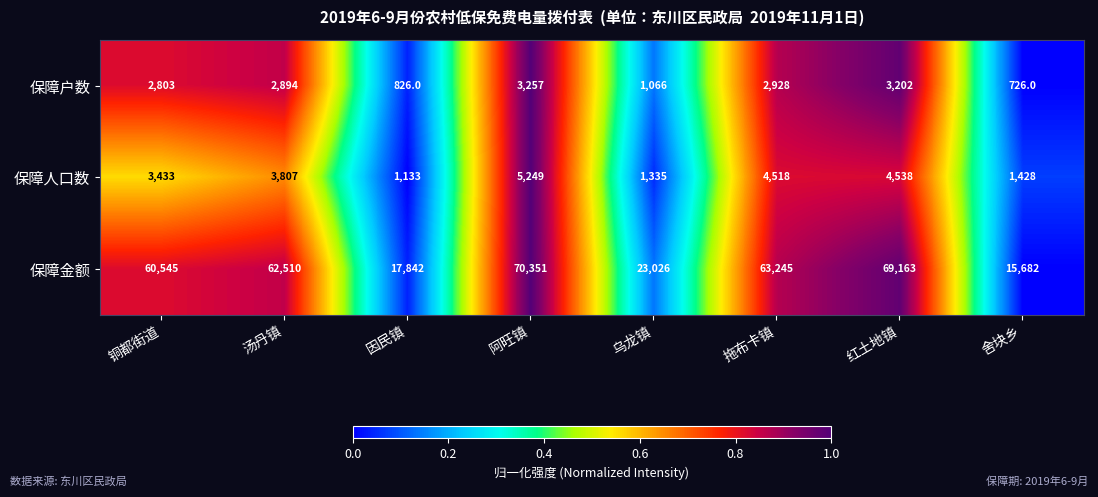

What is the average value of the 保障人口数 series?

3180